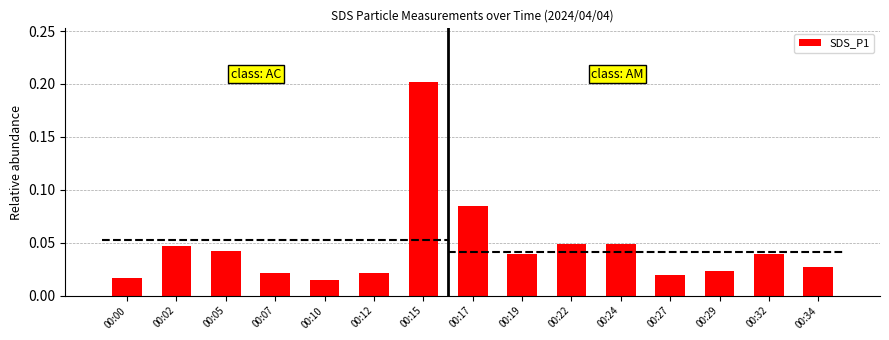

The value at 00:15 is 0.2. True or false?

True